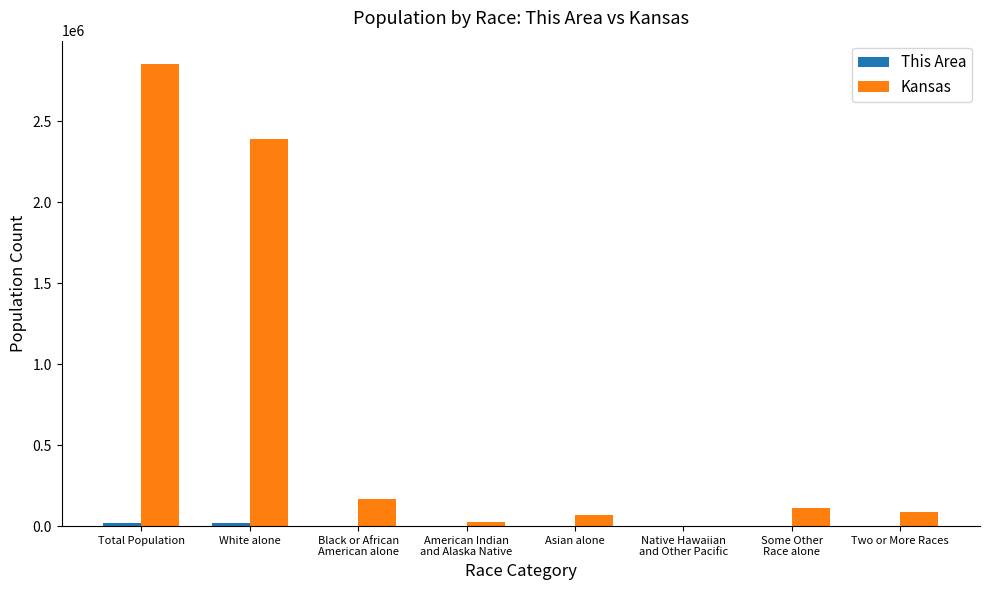

Between Total Population and White alone, which series saw the biggest shift?

Kansas